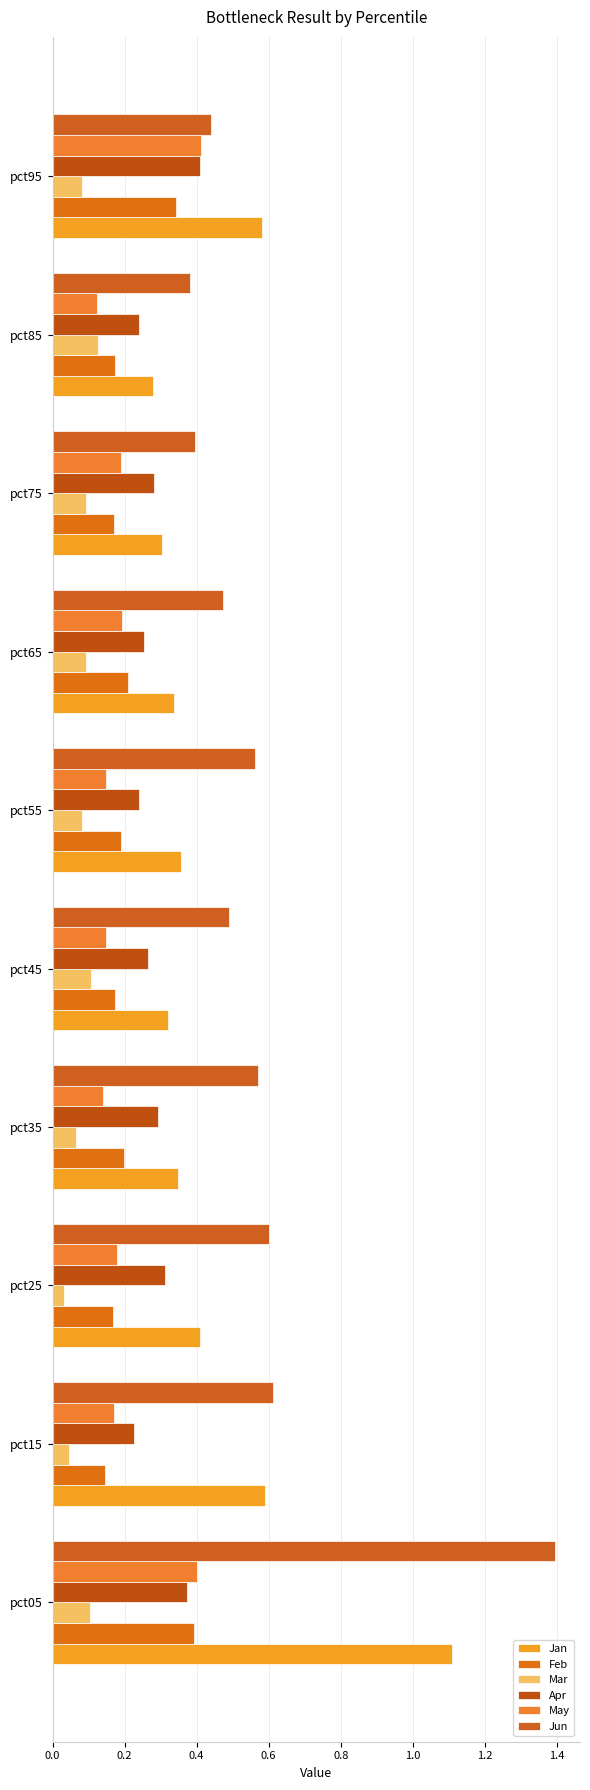

What is the difference between the second highest and minimum values in the Apr series?

0.1